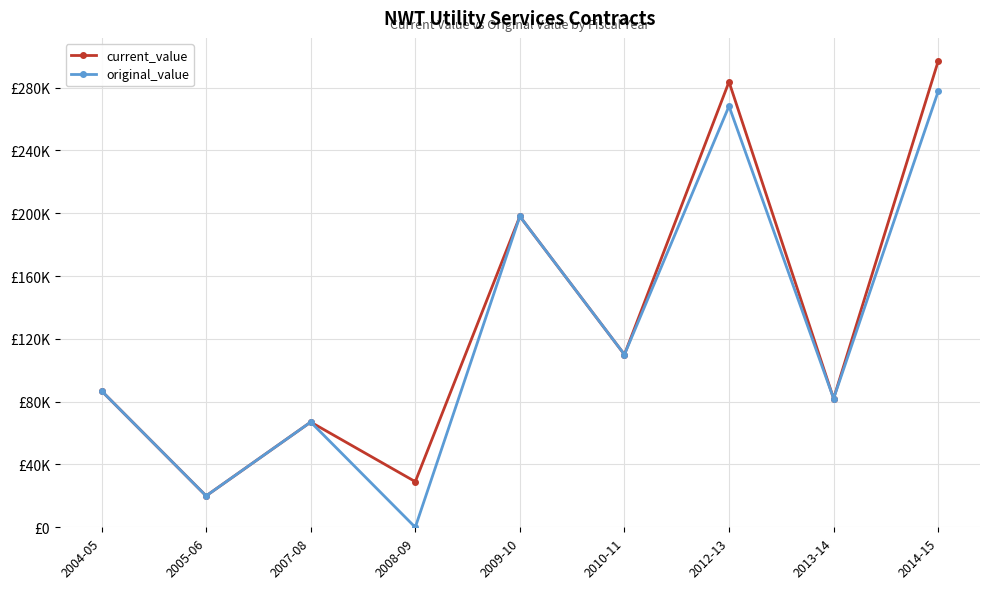

List the labels in order of current_value value, largest first.

2014-15, 2012-13, 2009-10, 2010-11, 2004-05, 2013-14, 2007-08, 2008-09, 2005-06